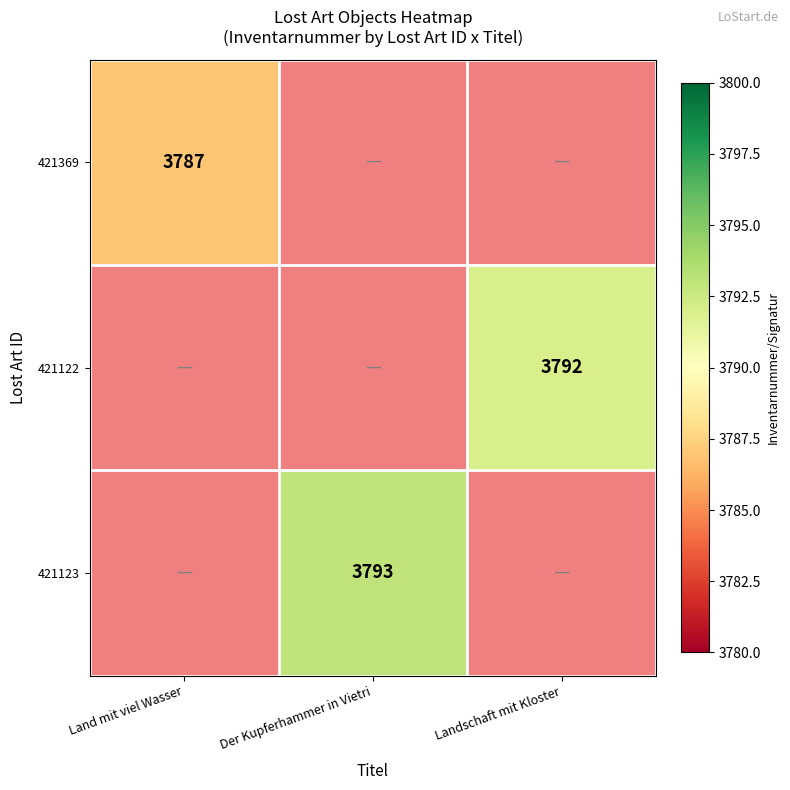

The value of 421123 at Der Kupferhammer in Vietri is 3793. True or false?

True